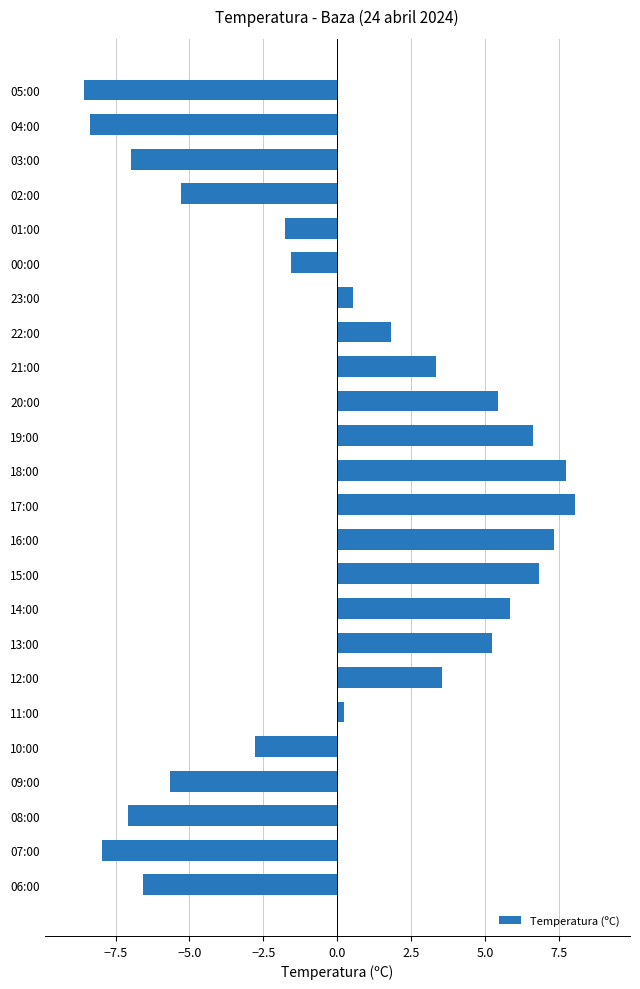

What is the sum of all values?

-0.1